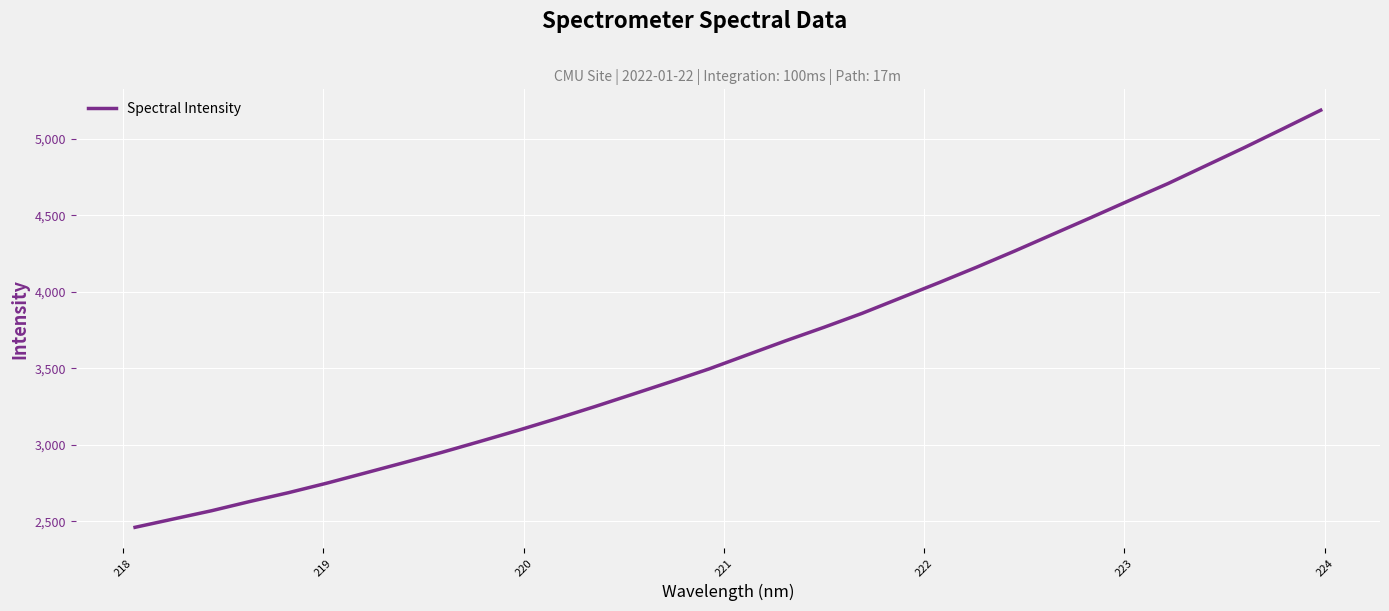

What is the minimum value shown in the chart?

2459.9